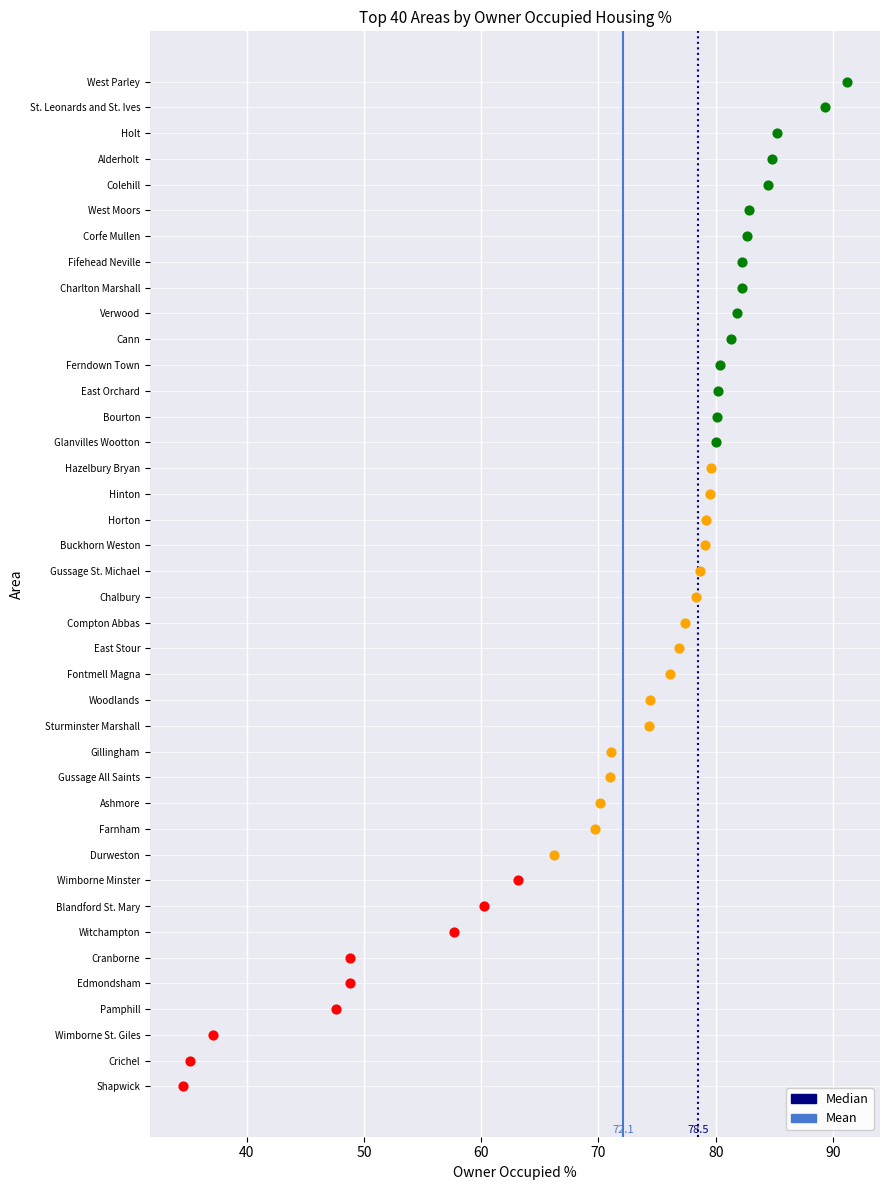

Which series contains the highest Y value?

Median